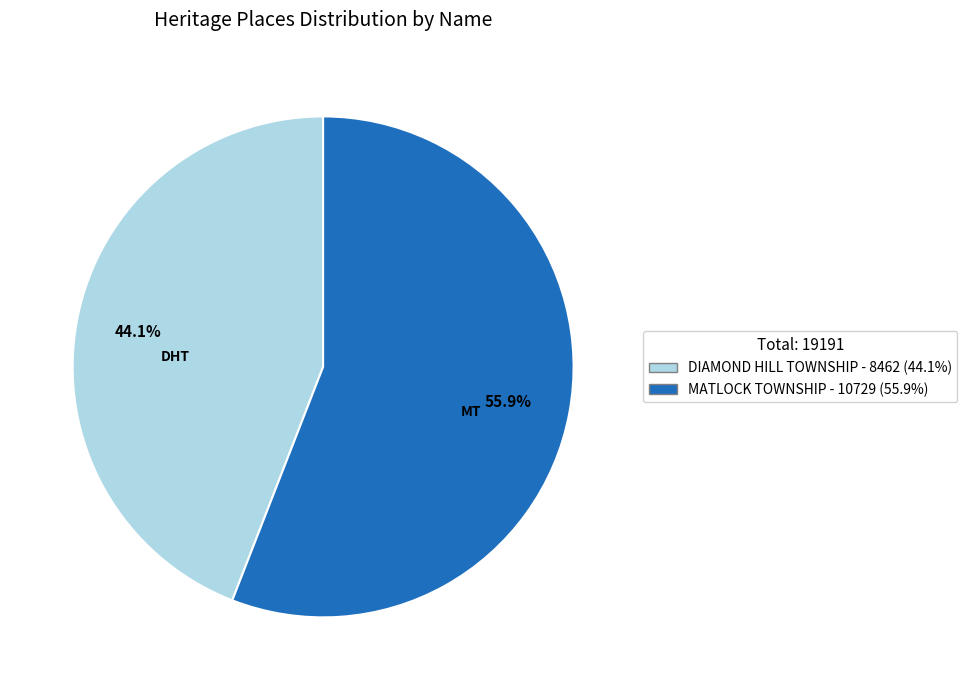

How many slices are in this pie chart?

2